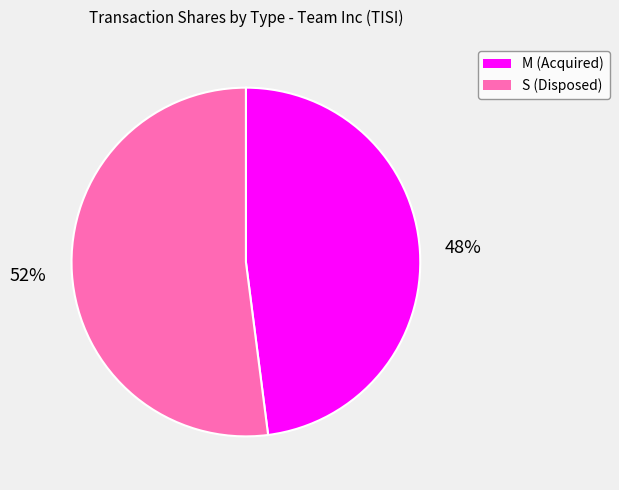

How many slices are in this pie chart?

2